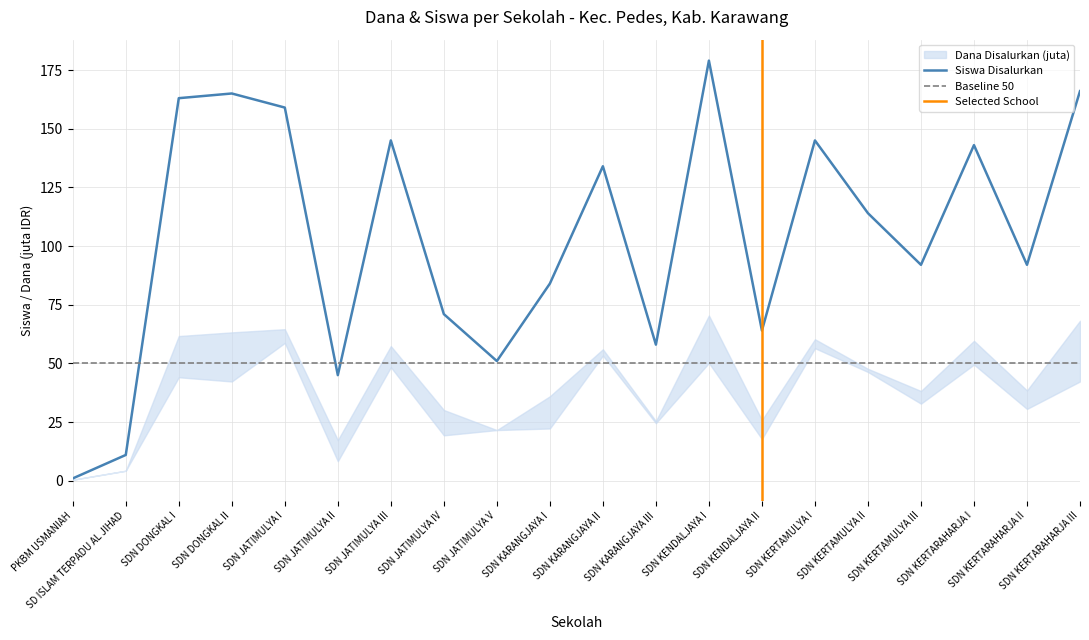

What is the sum of the Siswa Disalurkan values at SDN KARANGJAYA III and SDN KERTARAHARJA III?

224